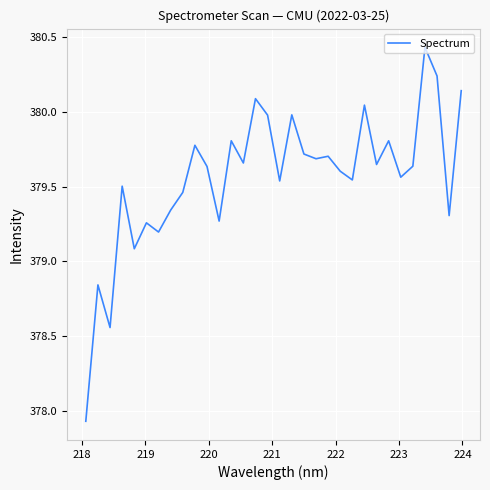

What is the difference between the maximum and minimum values?

2.5